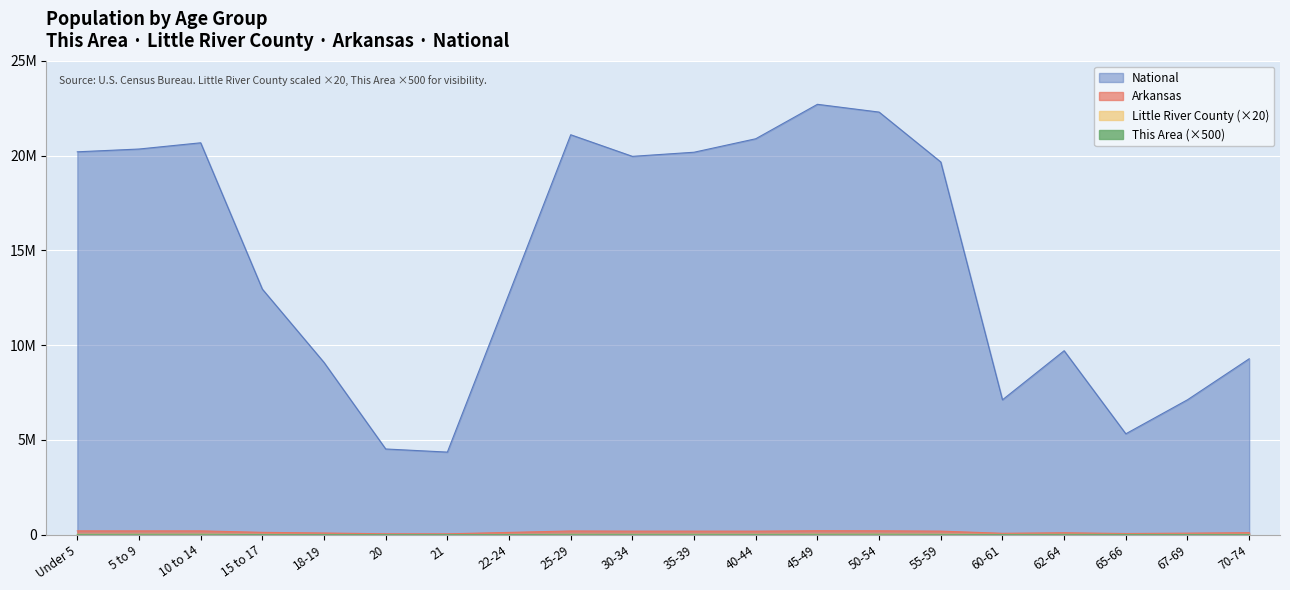

At how many categories does at least one series exceed 20520901?

5